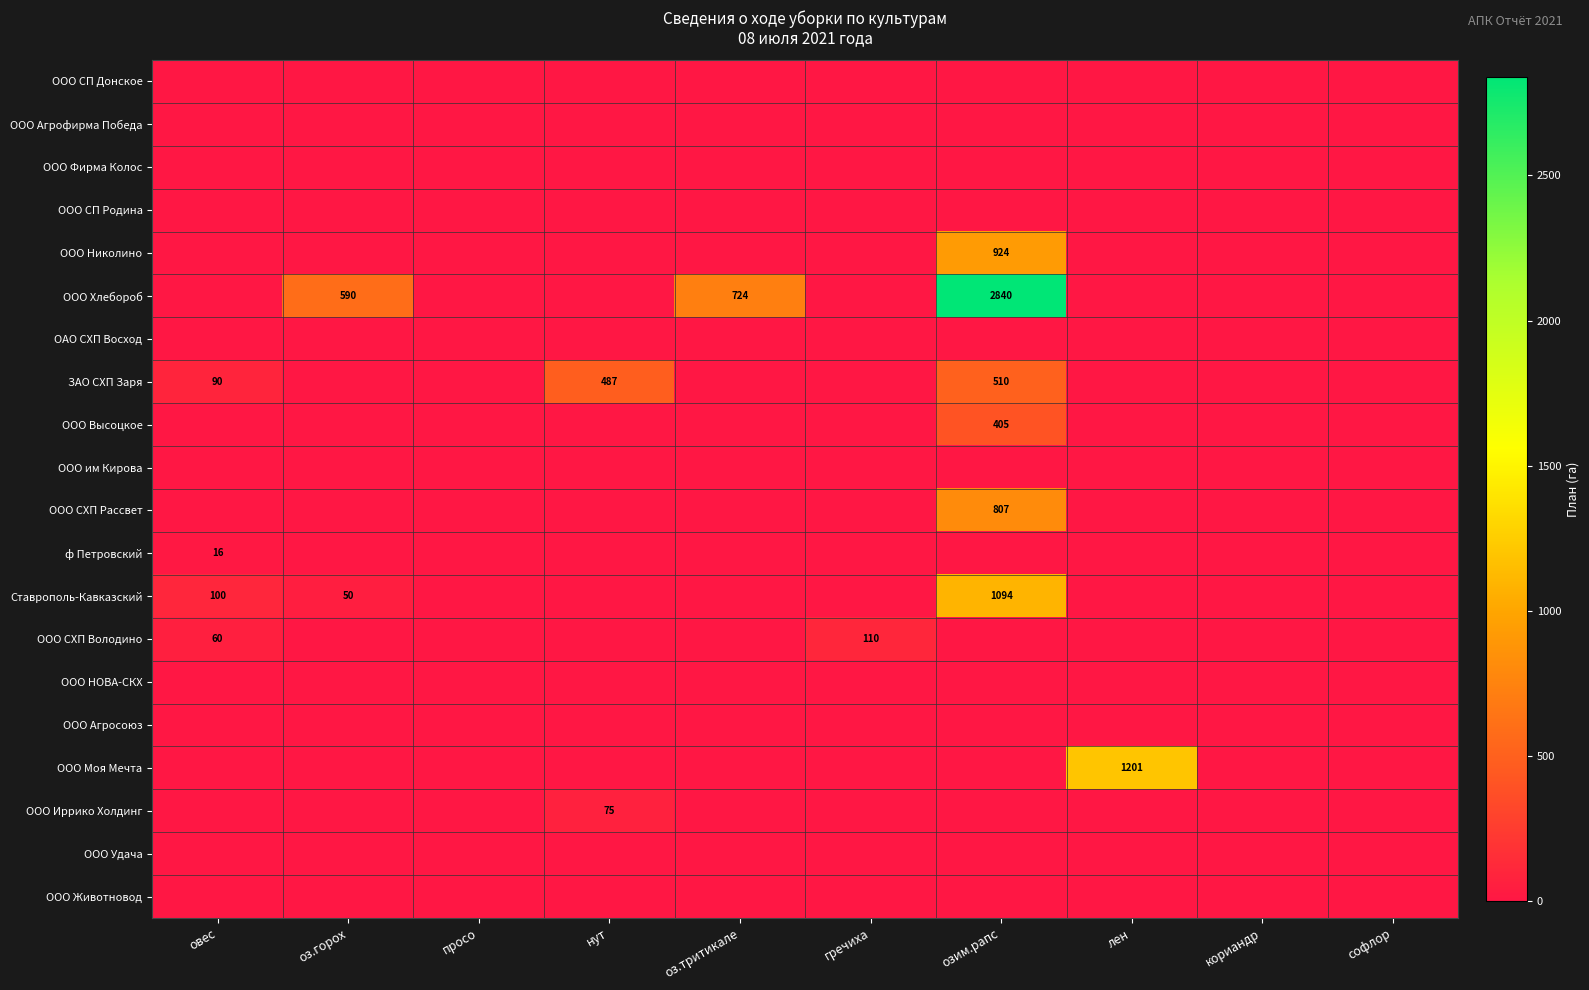

True or false: Ставрополь-Кавказский has a value of 50 at оз.горох.

True